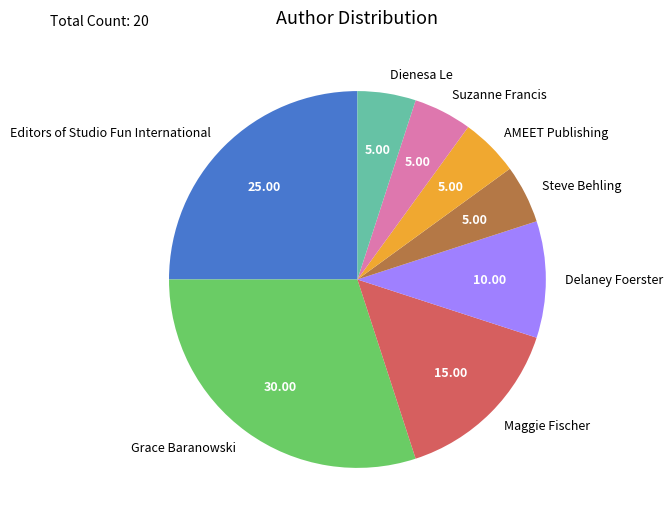

Which category has the biggest portion of the pie?

Grace Baranowski